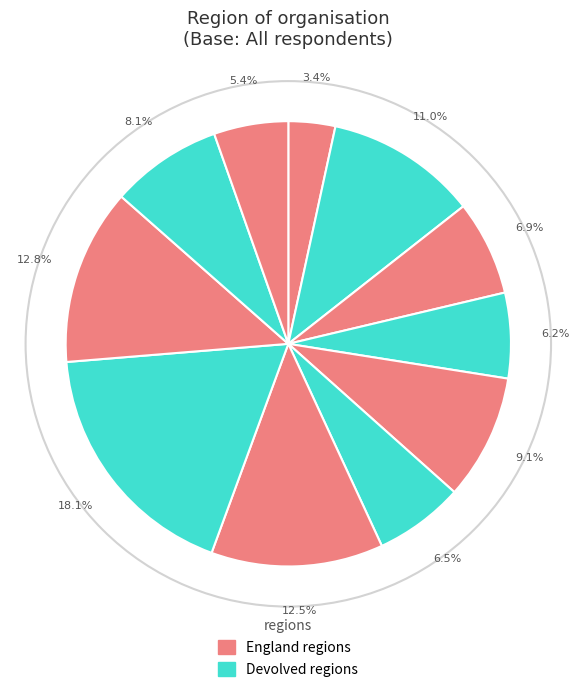

How many segments does this pie chart have?

11